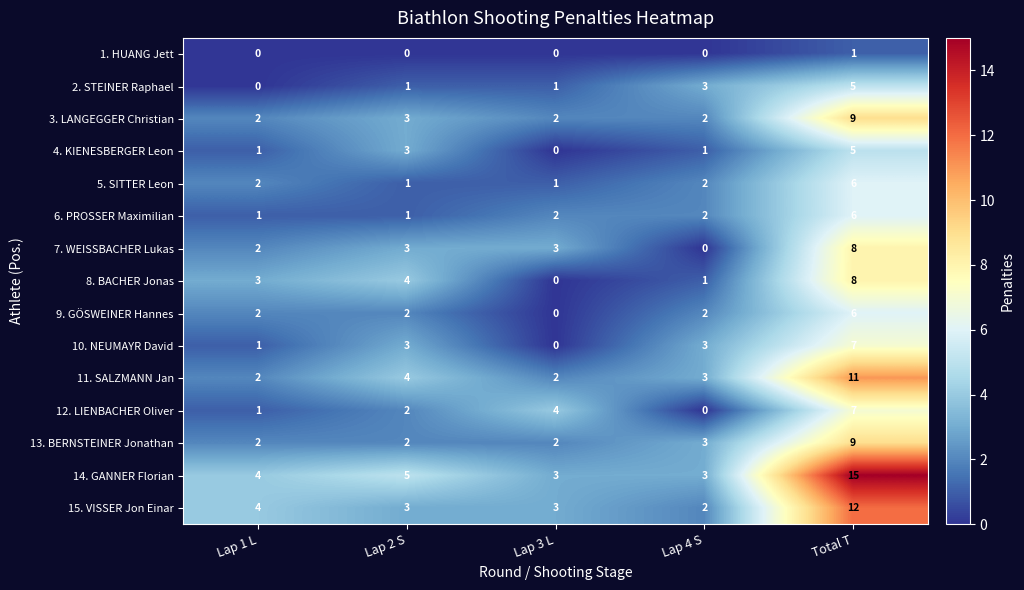

Which series has the widest spread of values?

14. GANNER Florian